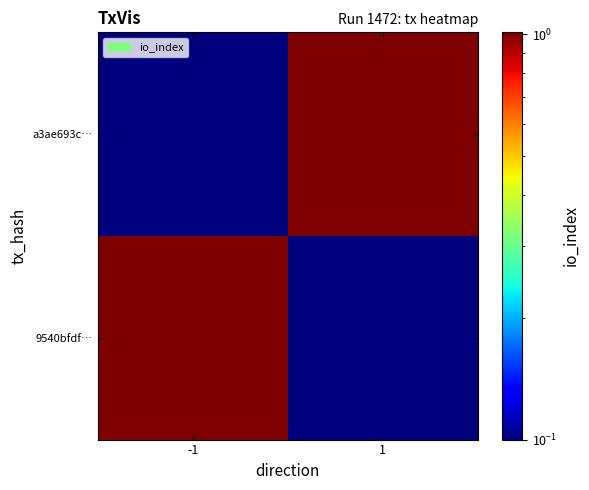

What is the spread (max minus min) of values at -1?

1.0